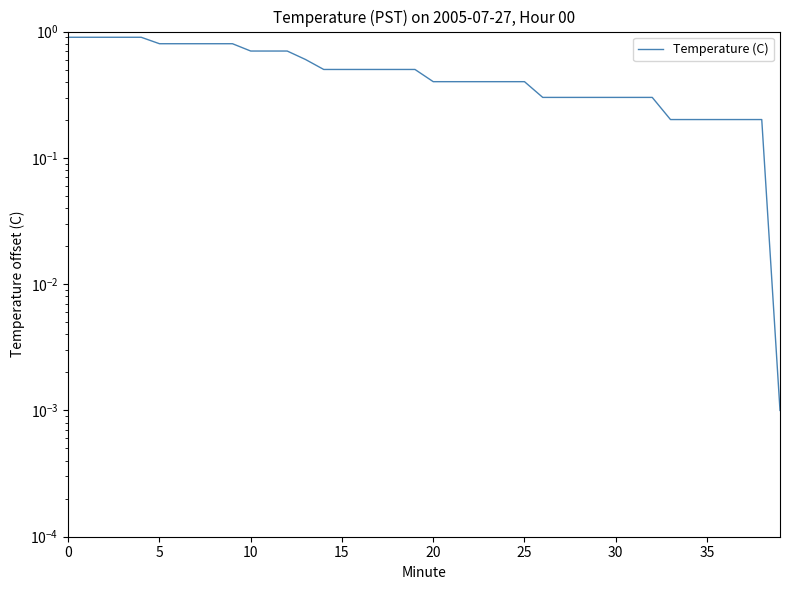

Which category has the lowest value across all series?

39